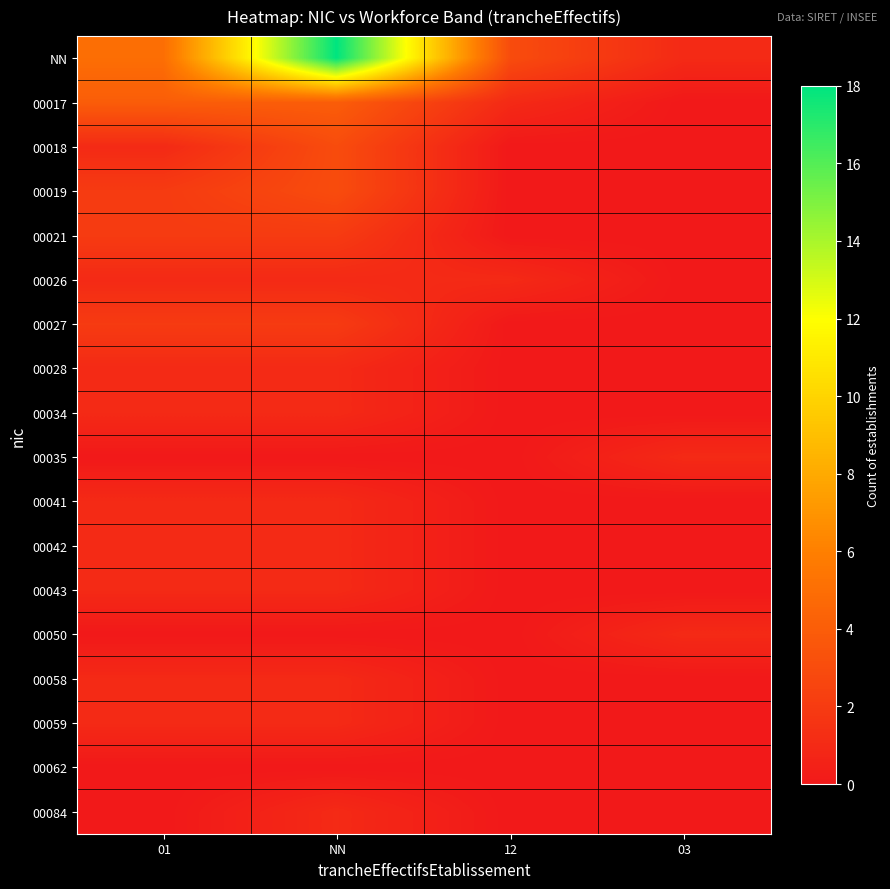

What is the difference between the highest and lowest values at 03?

1